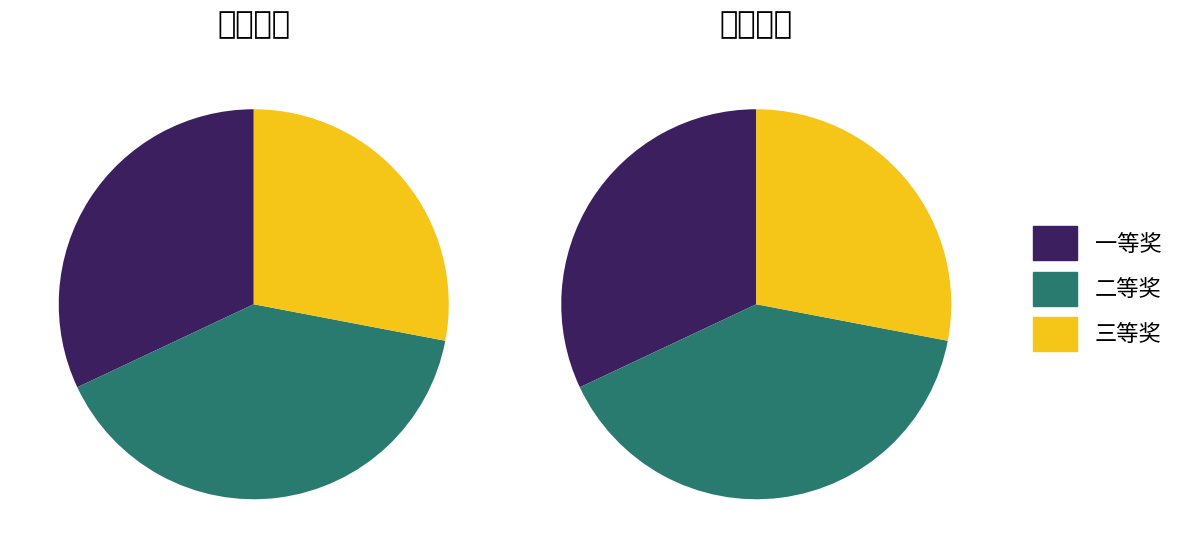

Count the number of slices in the pie.

3